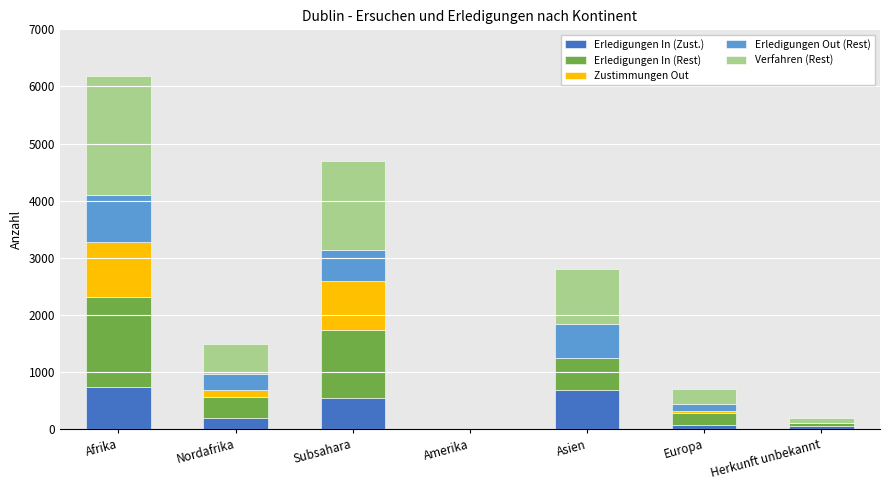

The Erledigungen In (Zust.) series shows 189 at Nordafrika. True or false?

True